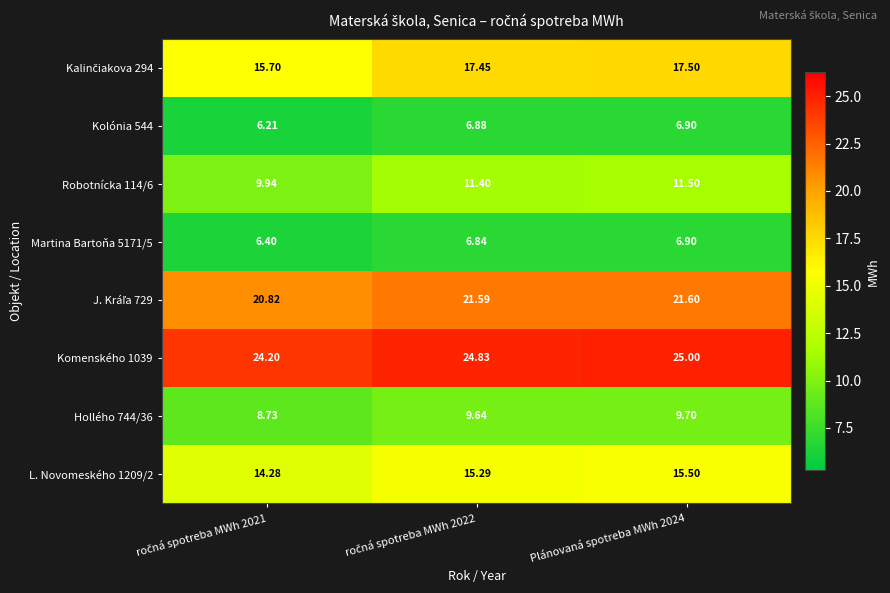

At which category does the chart reach its minimum across all series?

ročná spotreba MWh 2021